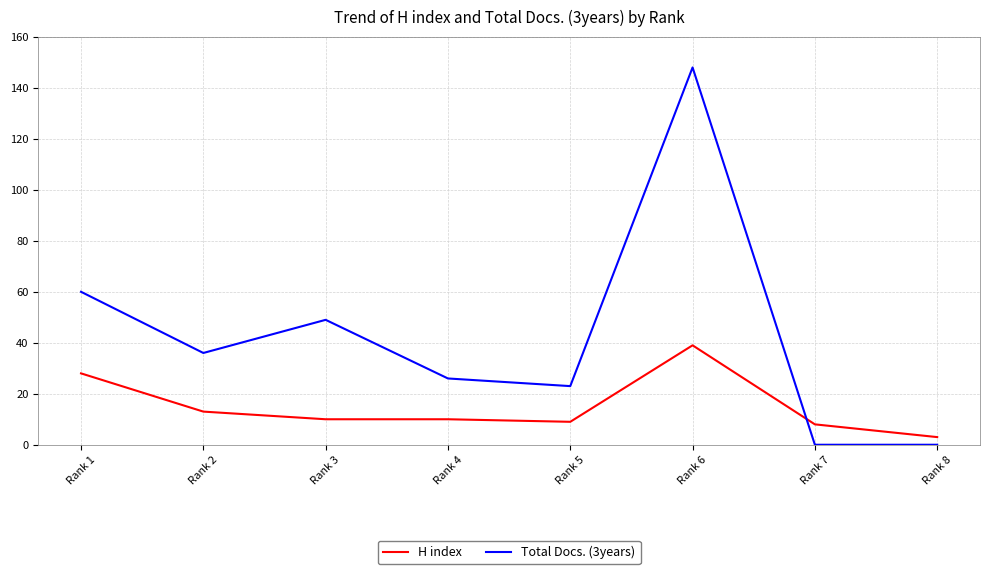

At which category is the sum across all series the highest?

Rank 6